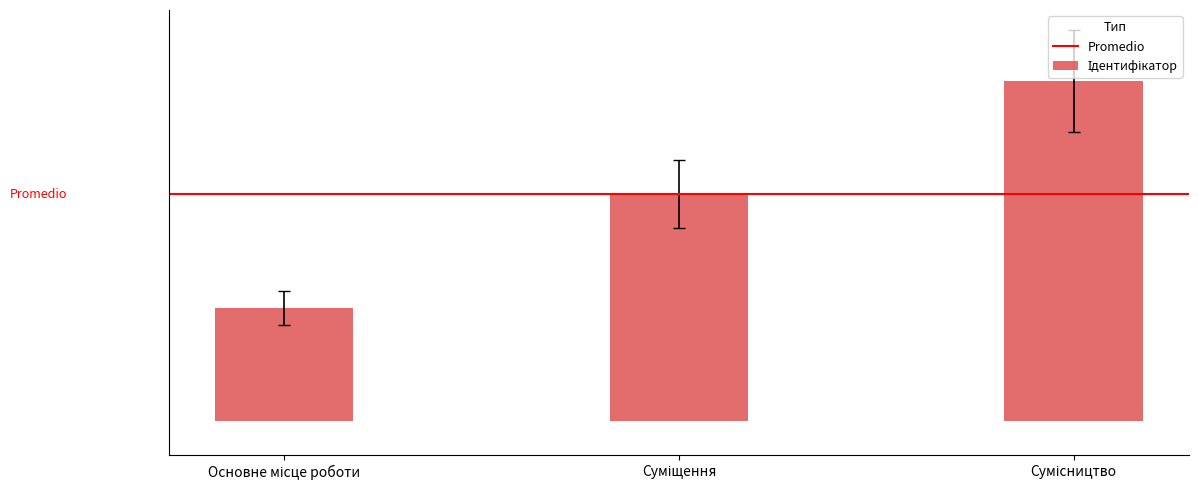

Does the chart contain stacked bars?

No